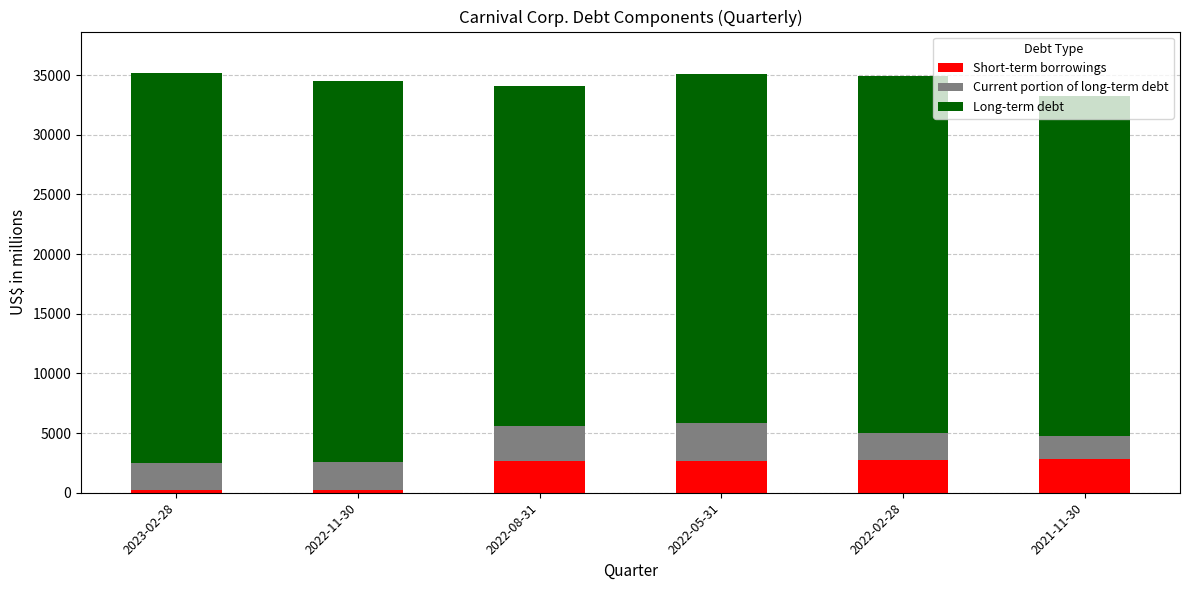

What is the average value of the Short-term borrowings series?

1880